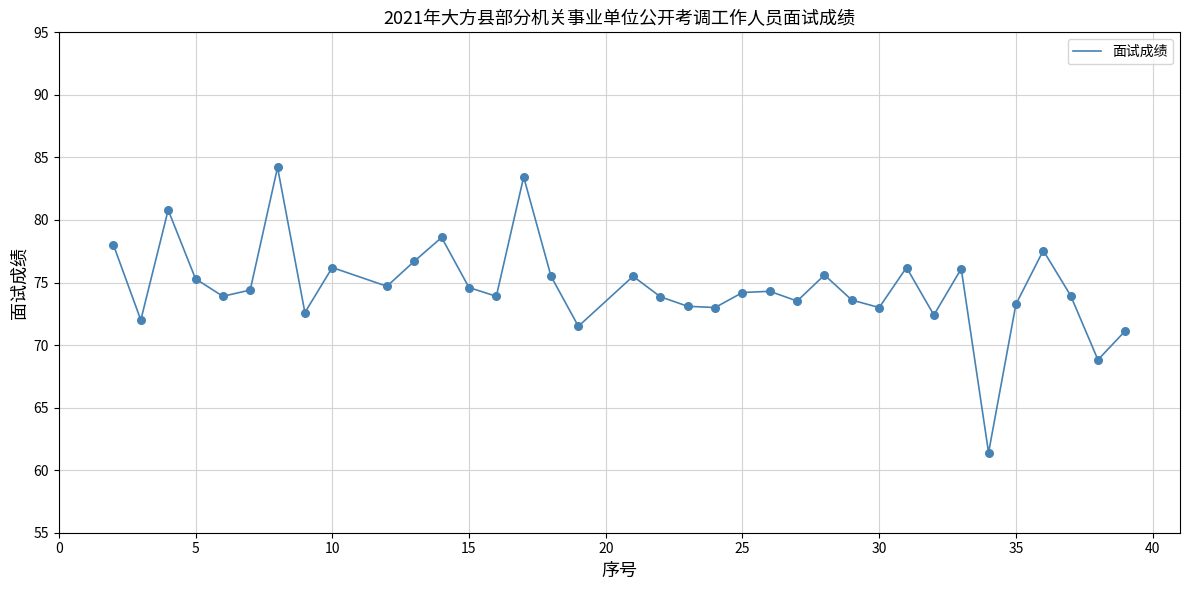

What is the difference between the maximum and minimum values?

22.8